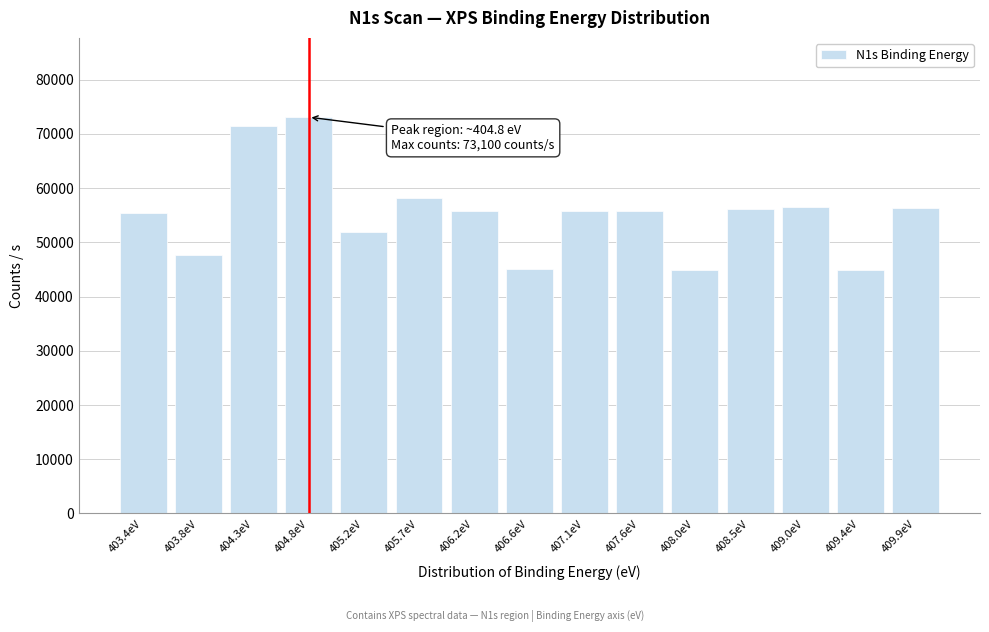

Which has a higher value, 405.2eV or 406.6eV?

405.2eV